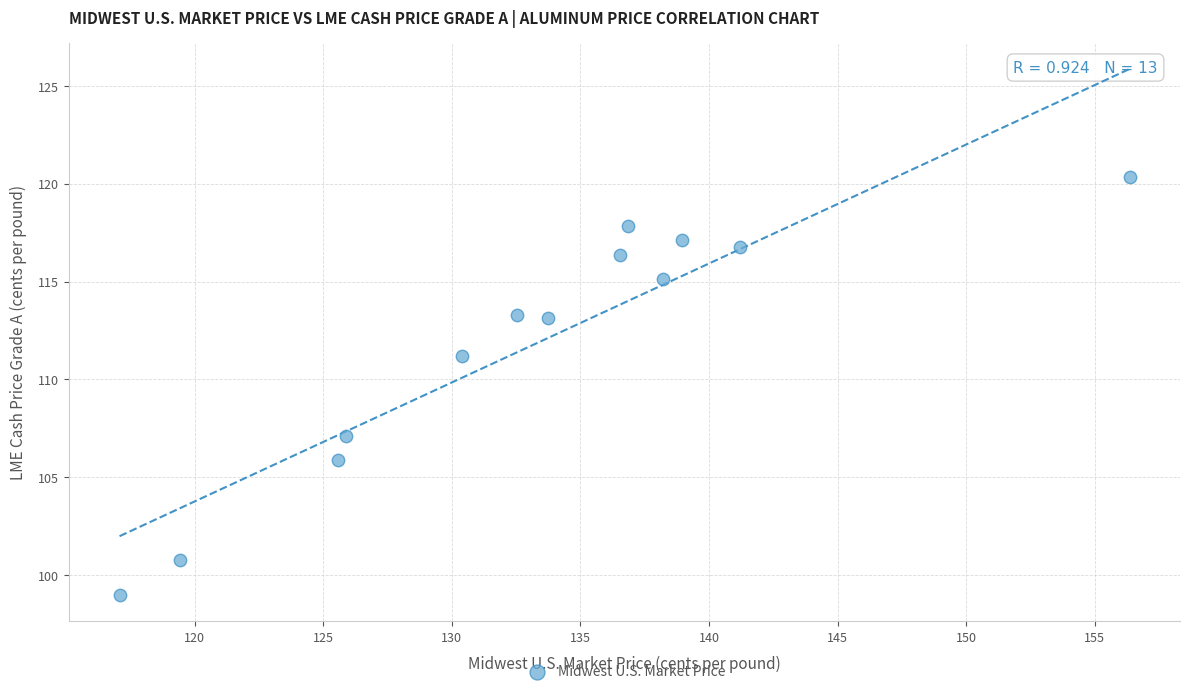

What Y value in the scatter plot is closest to 109?

107.1